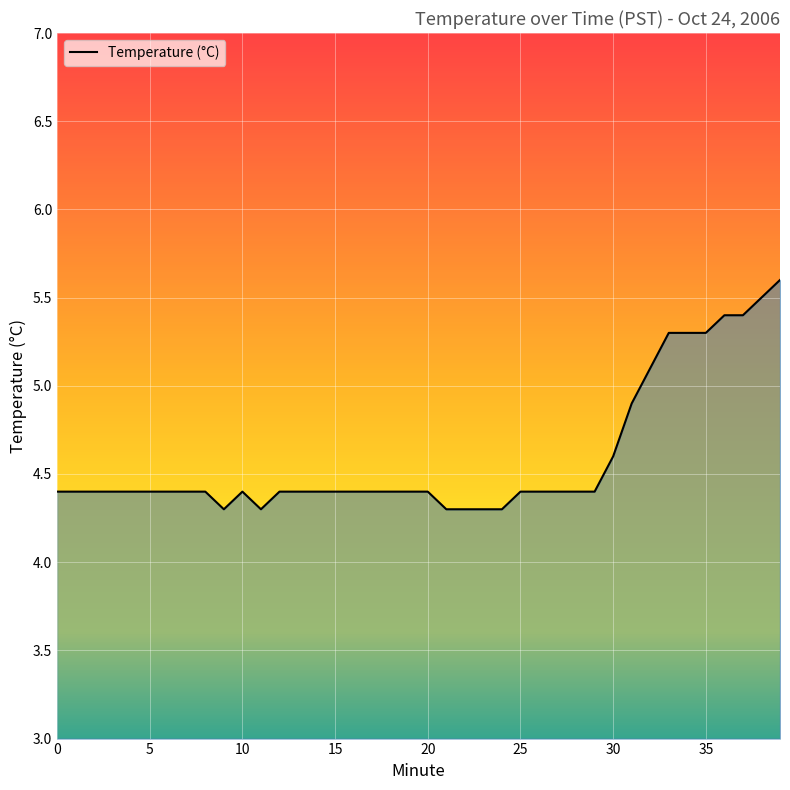

Where is the first local maximum?

10